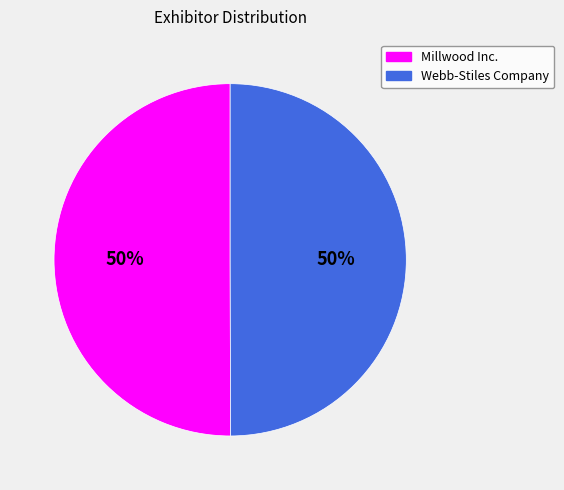

Do Millwood Inc. and Webb-Stiles Company together represent more than half of the pie?

Yes